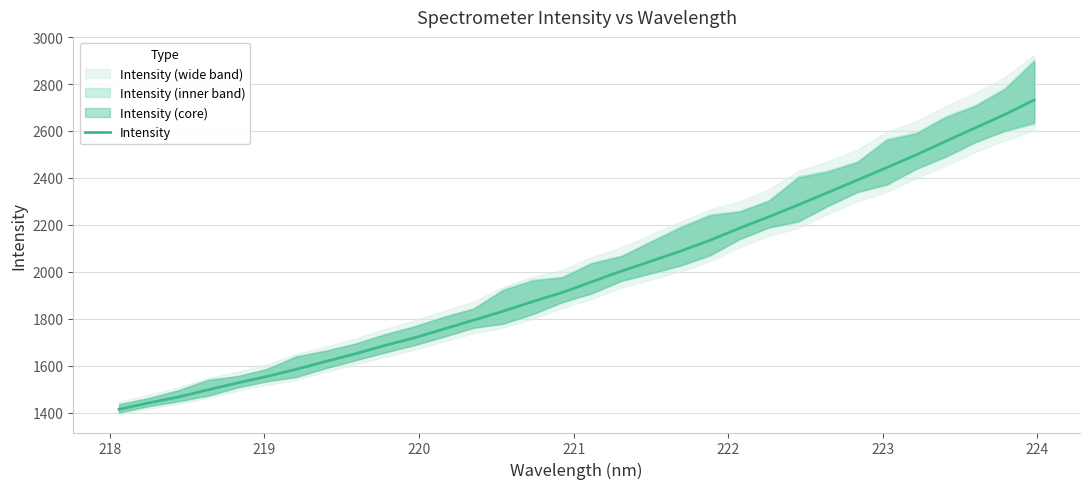

What is the minimum value for Intensity?

1415.6